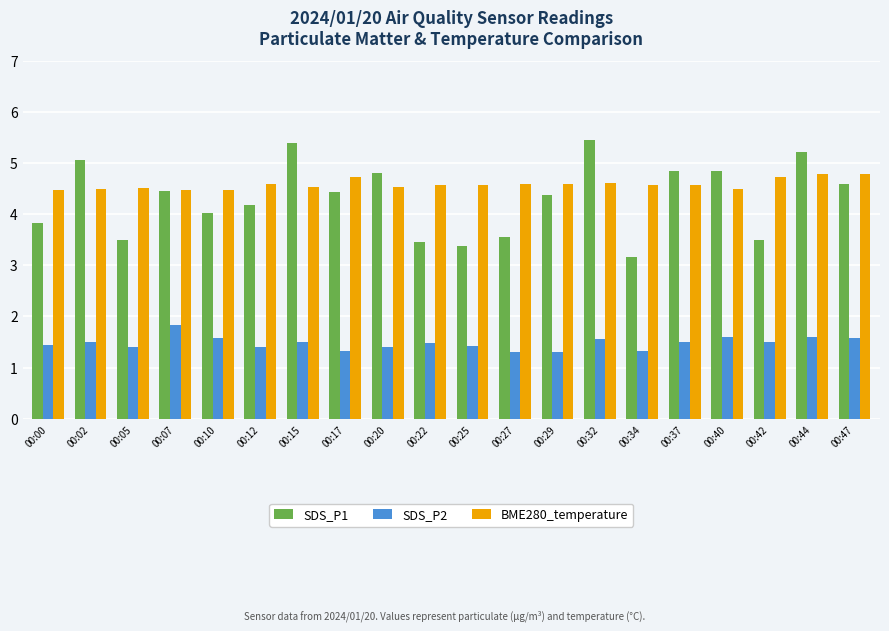

At 00:29, list the series in order from largest to smallest.

BME280_temperature, SDS_P1, SDS_P2